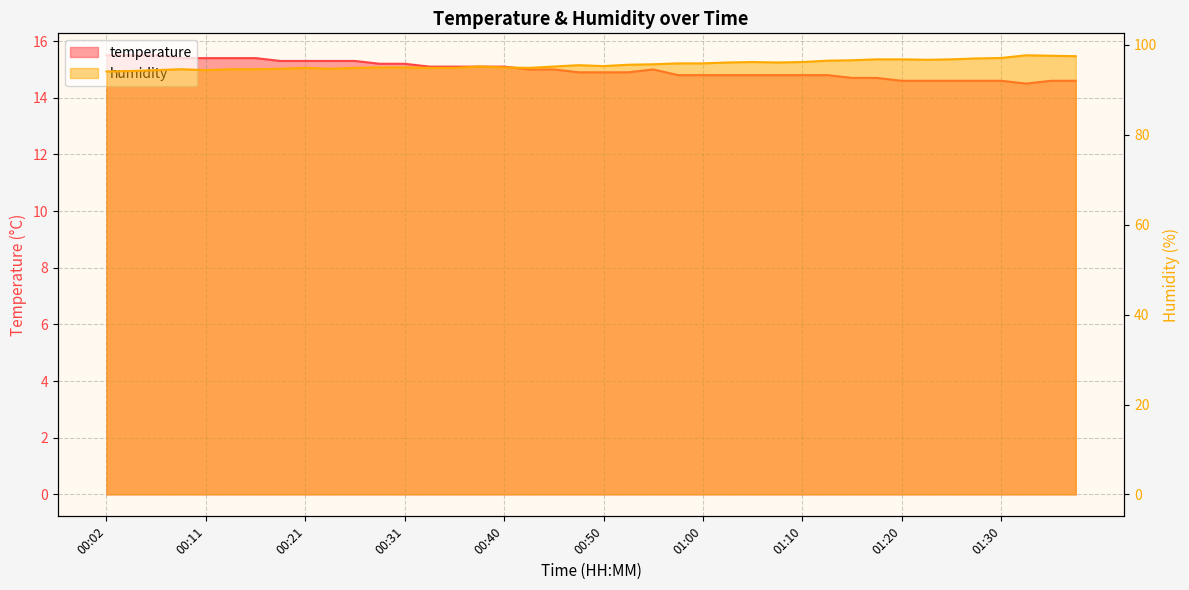

How many interior local peaks does the humidity series have?

6